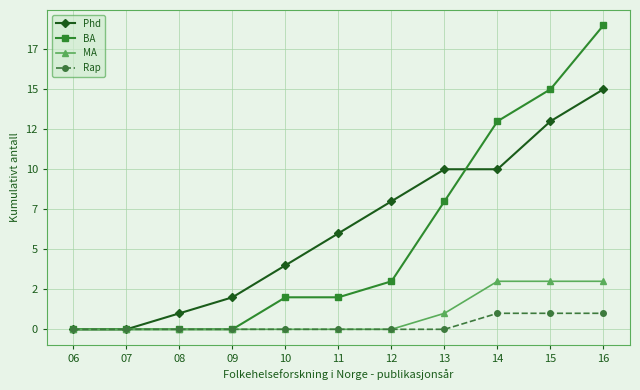

What is the sum of the BA values at 16 and 09?

19